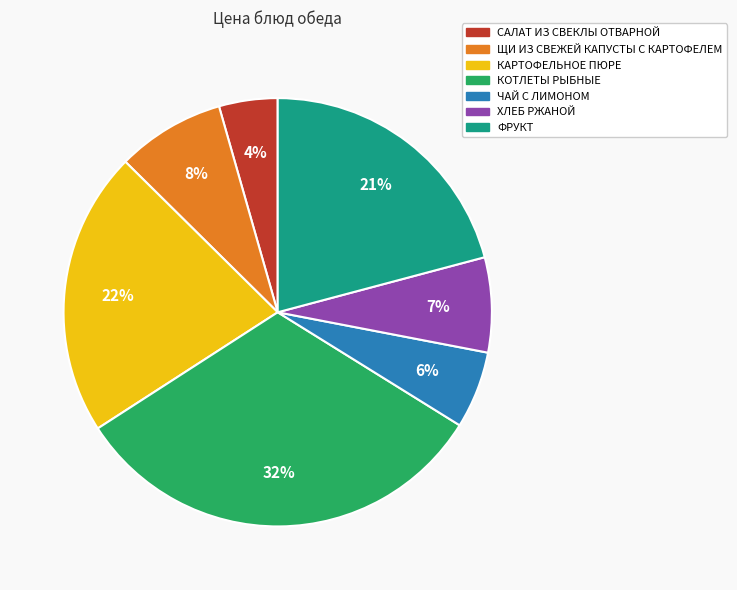

To the nearest percent, what is the combined percentage of ЧАЙ С ЛИМОНОМ and САЛАТ ИЗ СВЕКЛЫ ОТВАРНОЙ?

10%